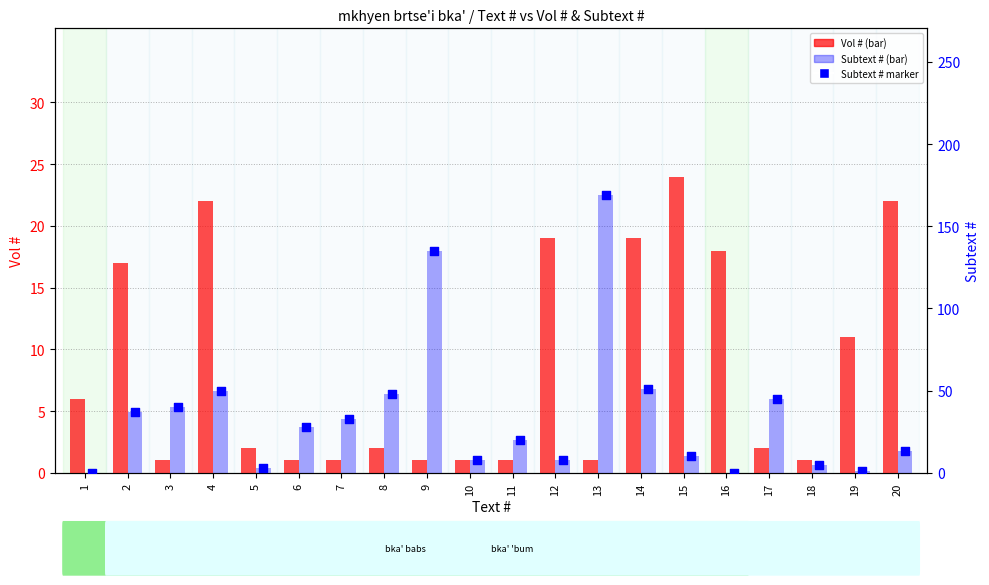

Is the value of Subtext # at 10 greater than the value of Vol # at 18?

Yes